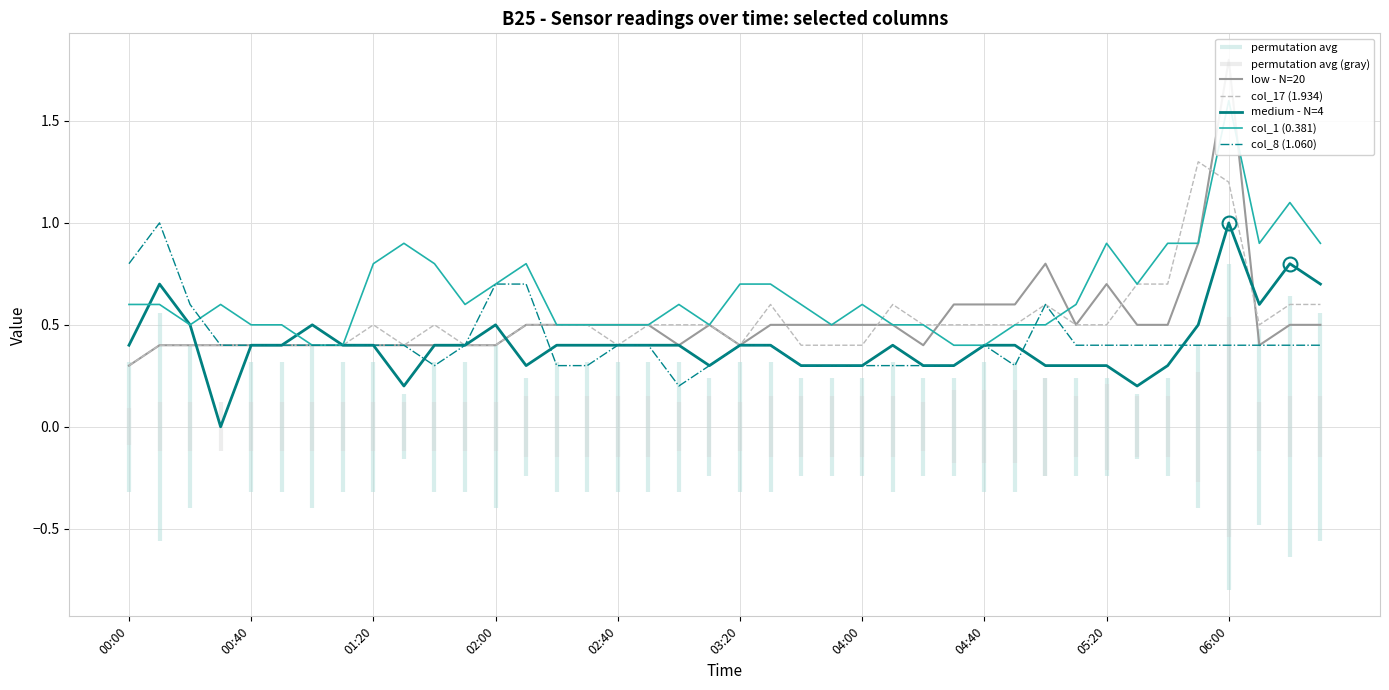

What is the sum of the medium - N=4 values at 00:00 and 02:00?

0.9